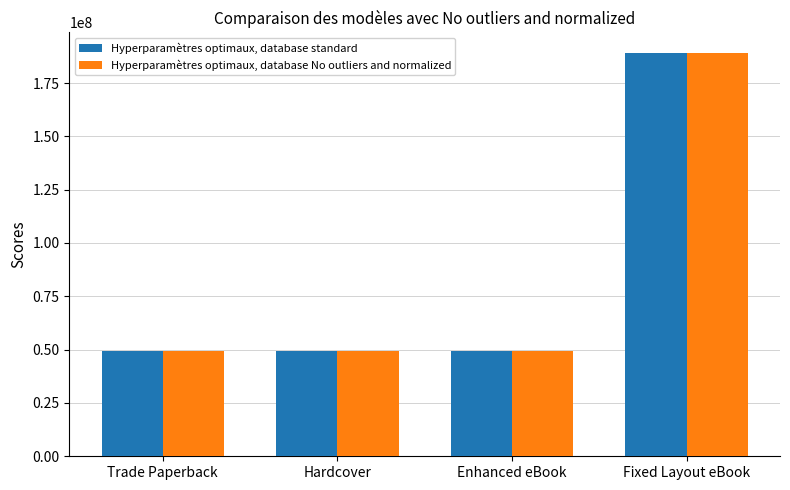

What is the difference between the maximum and minimum values in the Hyperparamètres optimaux, database No outliers and normalized series?

139843792